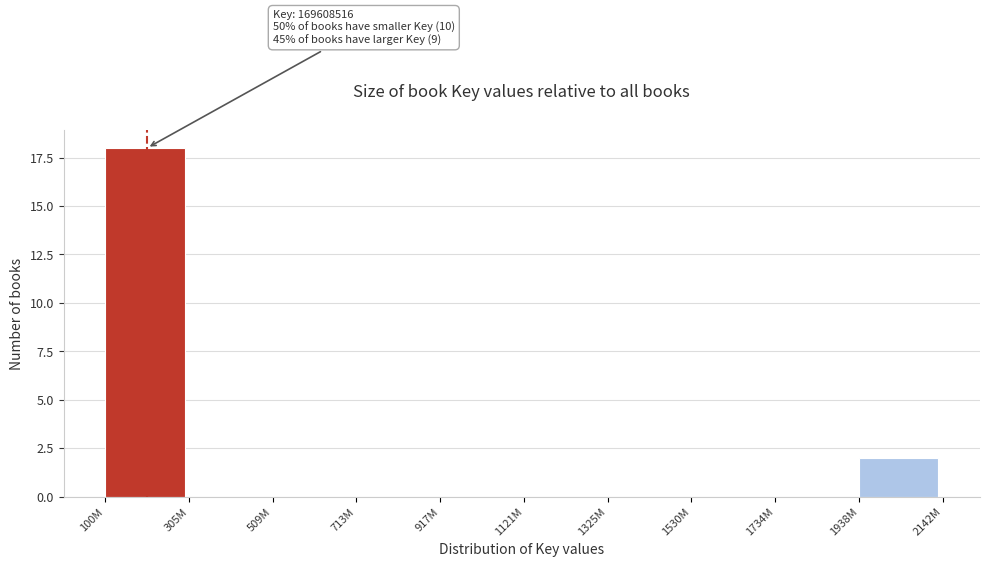

Reading left to right, list all the values displayed in this chart.

100M=18	305M=0	509M=0	713M=0	917M=0	1121M=0	1325M=0	1530M=0	1734M=0	1938M=2